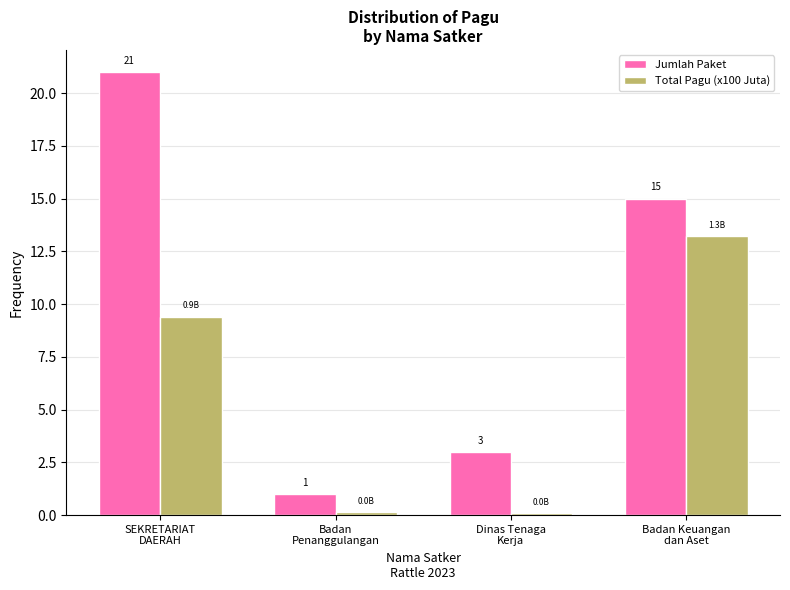

How many series are shown in this chart?

2